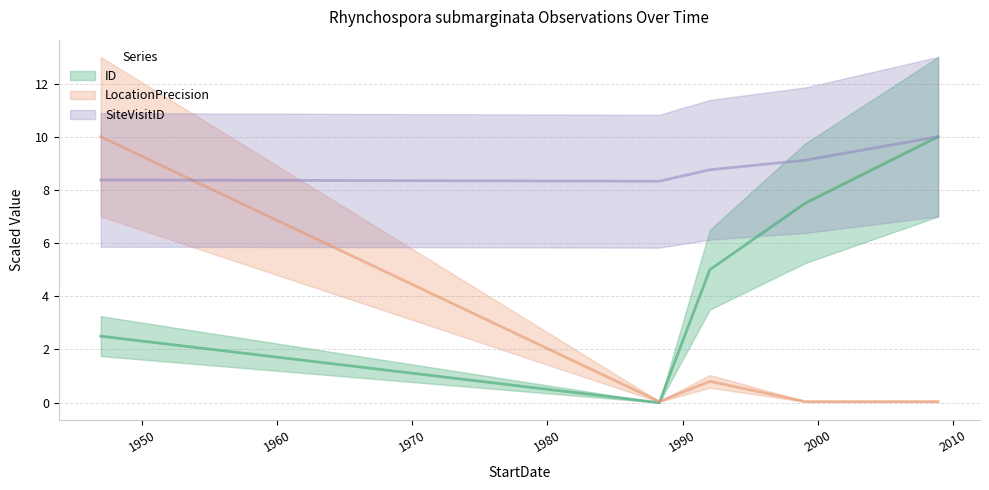

How many lines are shown in the chart?

3